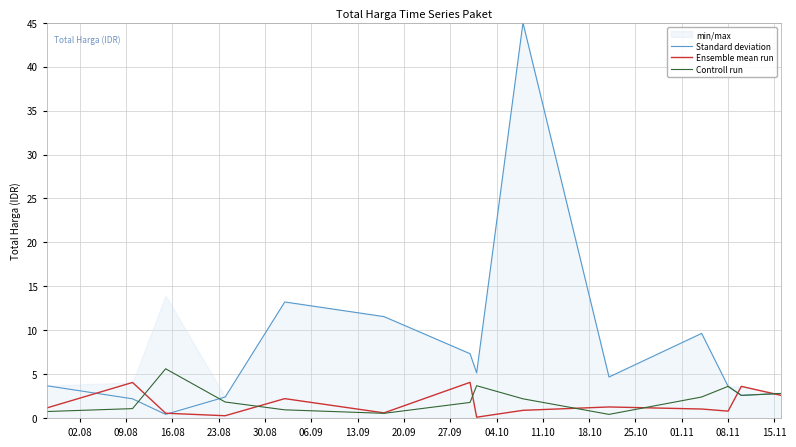

True or false: Standard deviation has a value of 3.3 at 09.08.

False